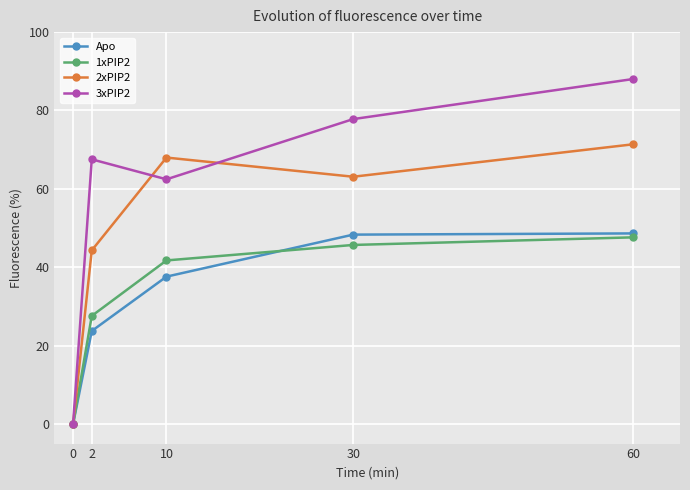

Rank the categories by 1xPIP2 value from lowest to highest.

0, 2, 10, 30, 60